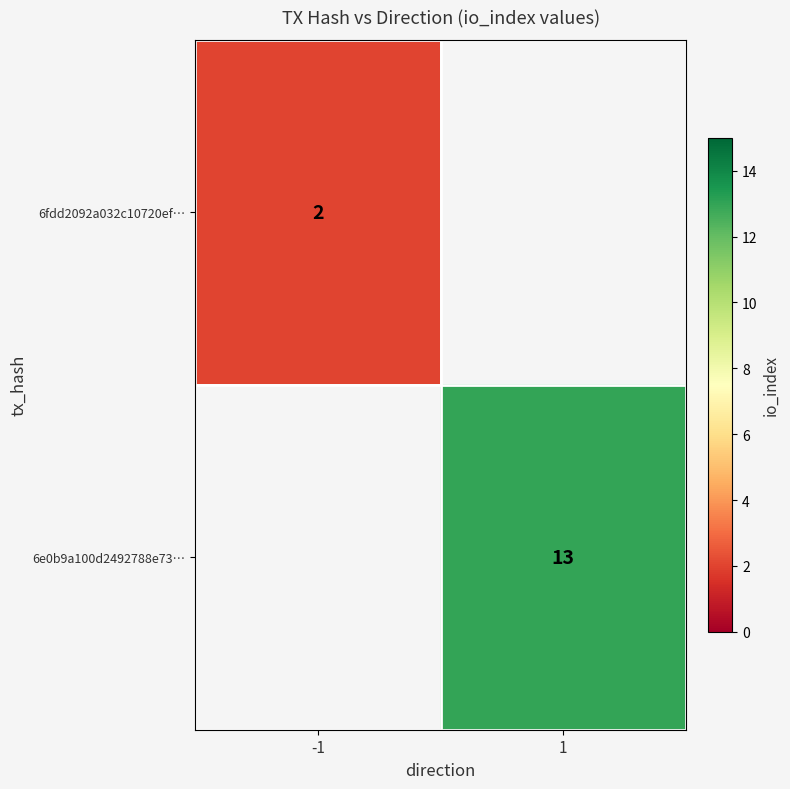

The 6fdd2092a032c10720ef… series shows 1 at -1. True or false?

False